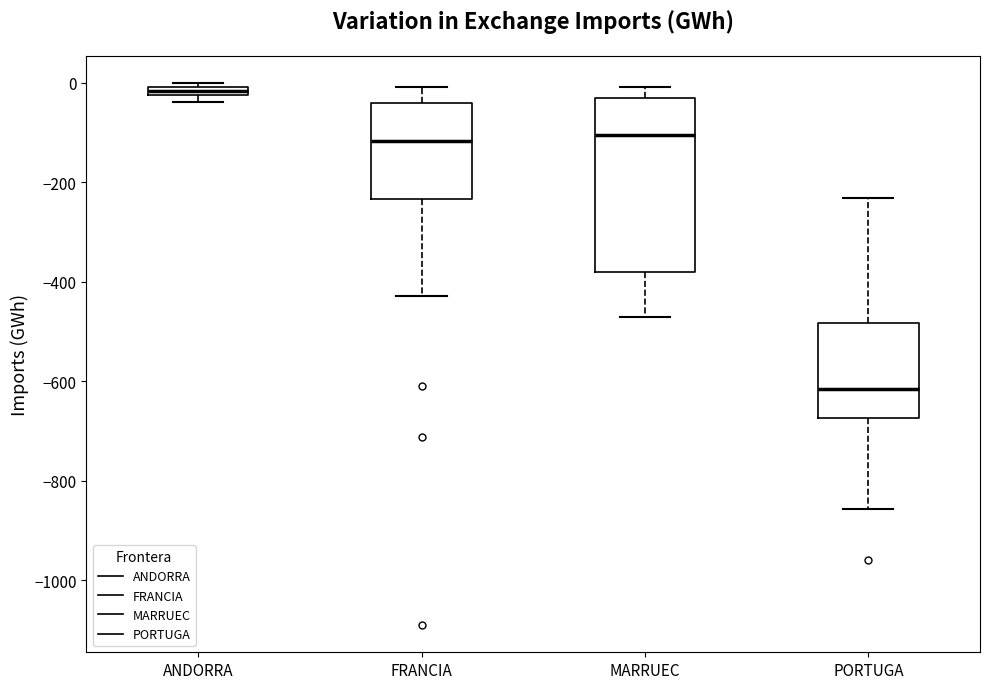

Where does the median line of the box for MARRUEC sit on the y-axis? The values are not printed on the chart, so give them approximately, as read against the axis.

-100